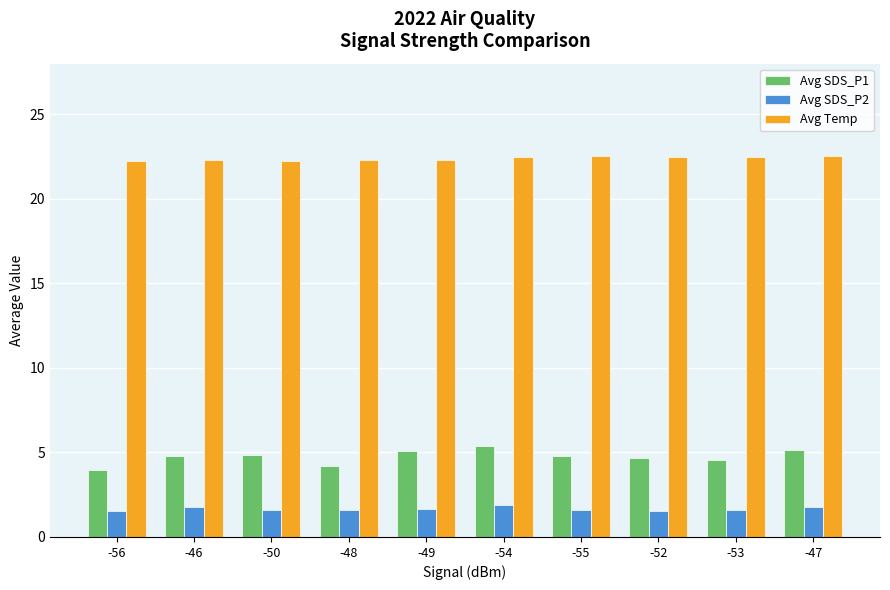

The Avg SDS_P2 series shows 3.2 at -54. True or false?

False